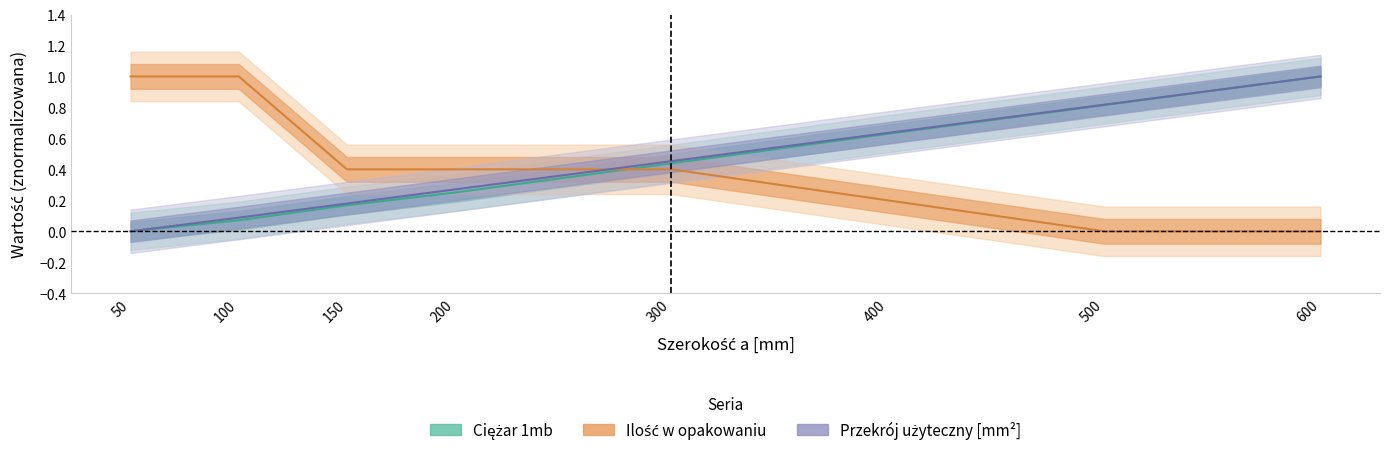

What is the difference between the Szerokość a [mm] values at 400 and 300?

0.2